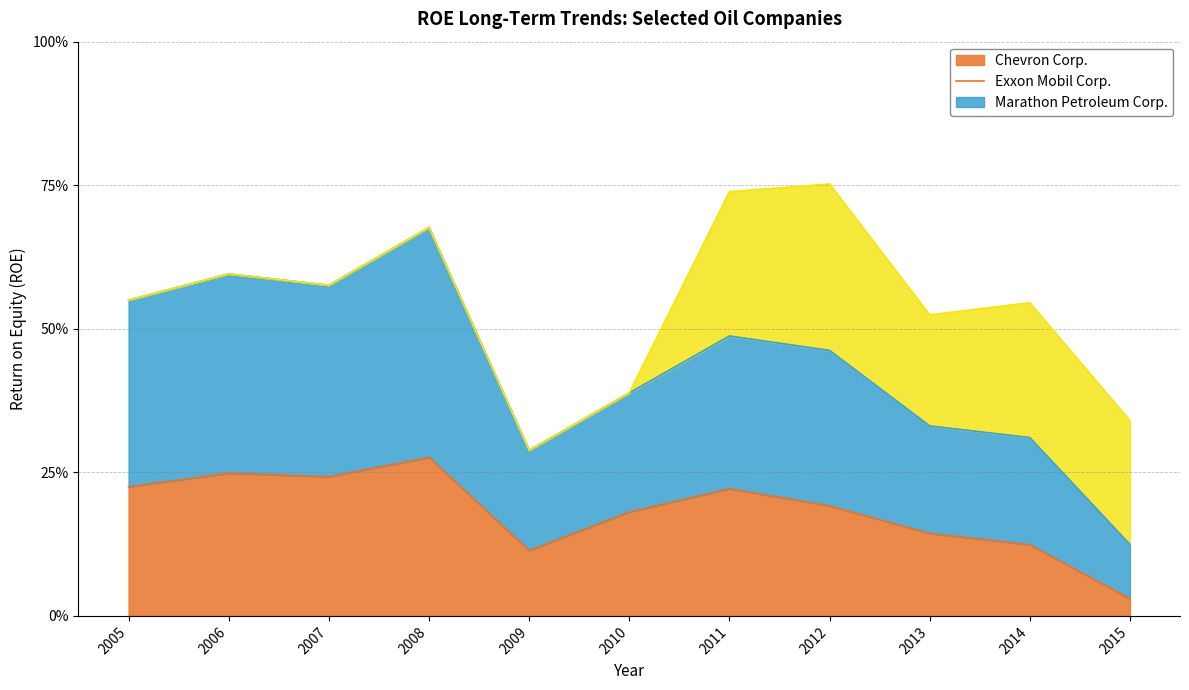

What is the greatest value displayed?

0.7